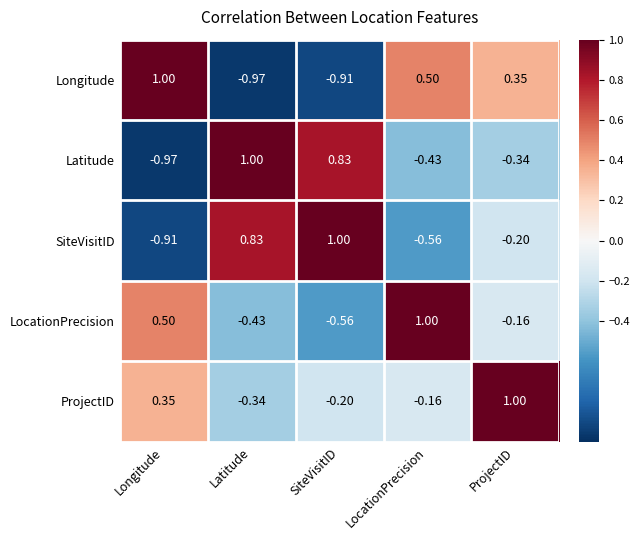

How many data points in LocationPrecision are less than 0?

3